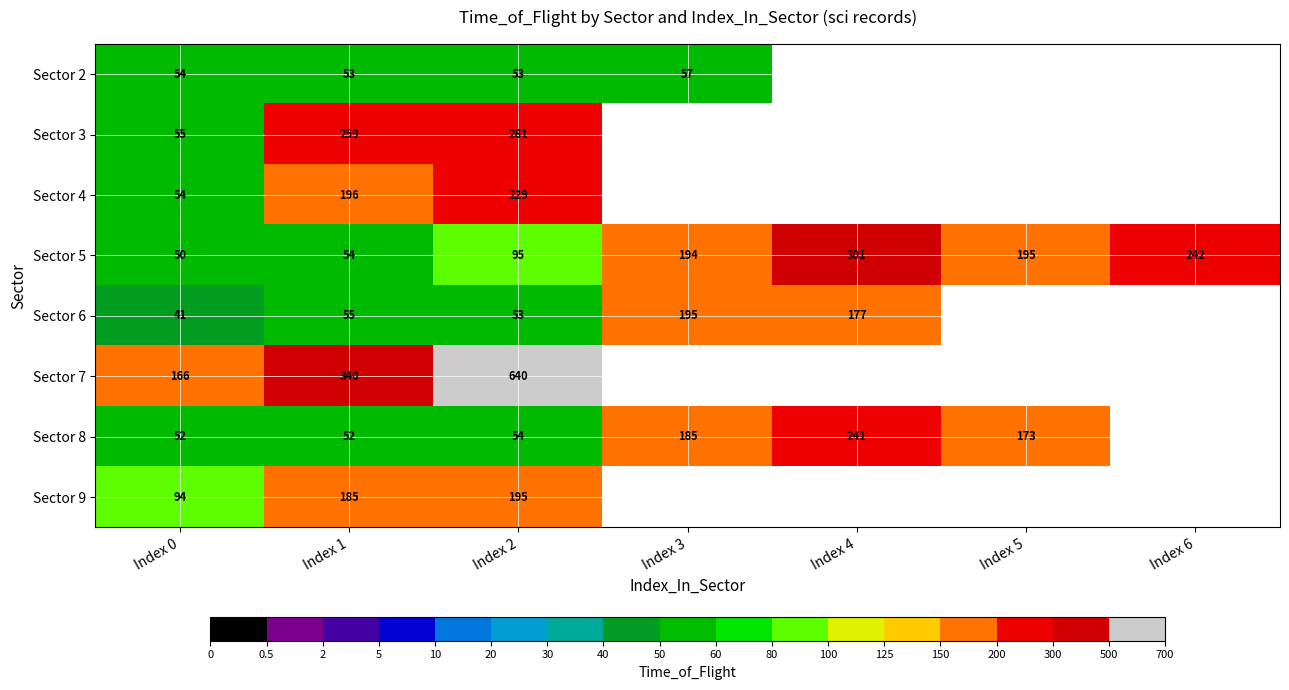

Count the number of data series in this chart.

8